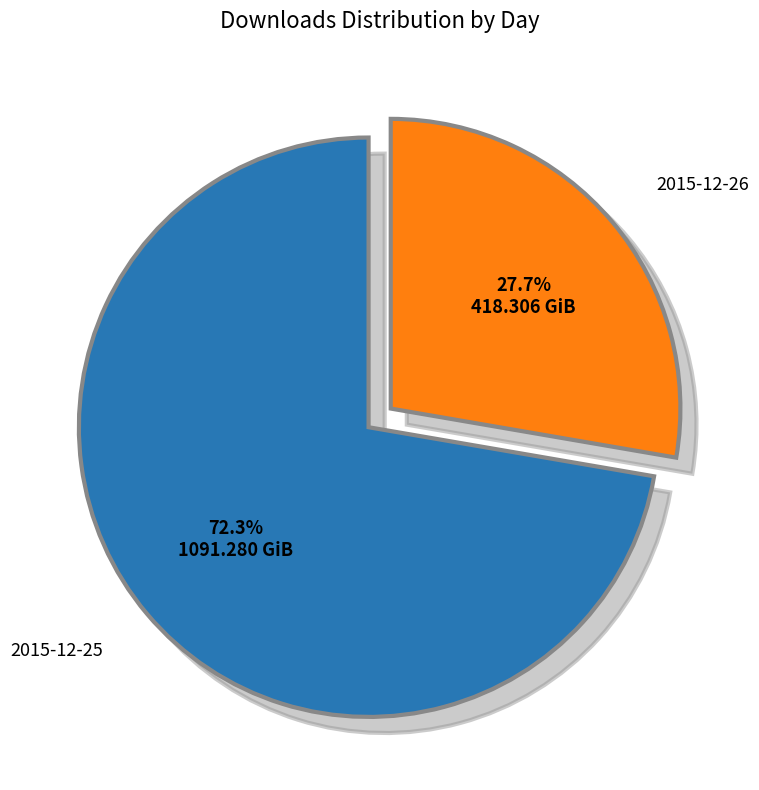

Does any single category account for the majority?

Yes